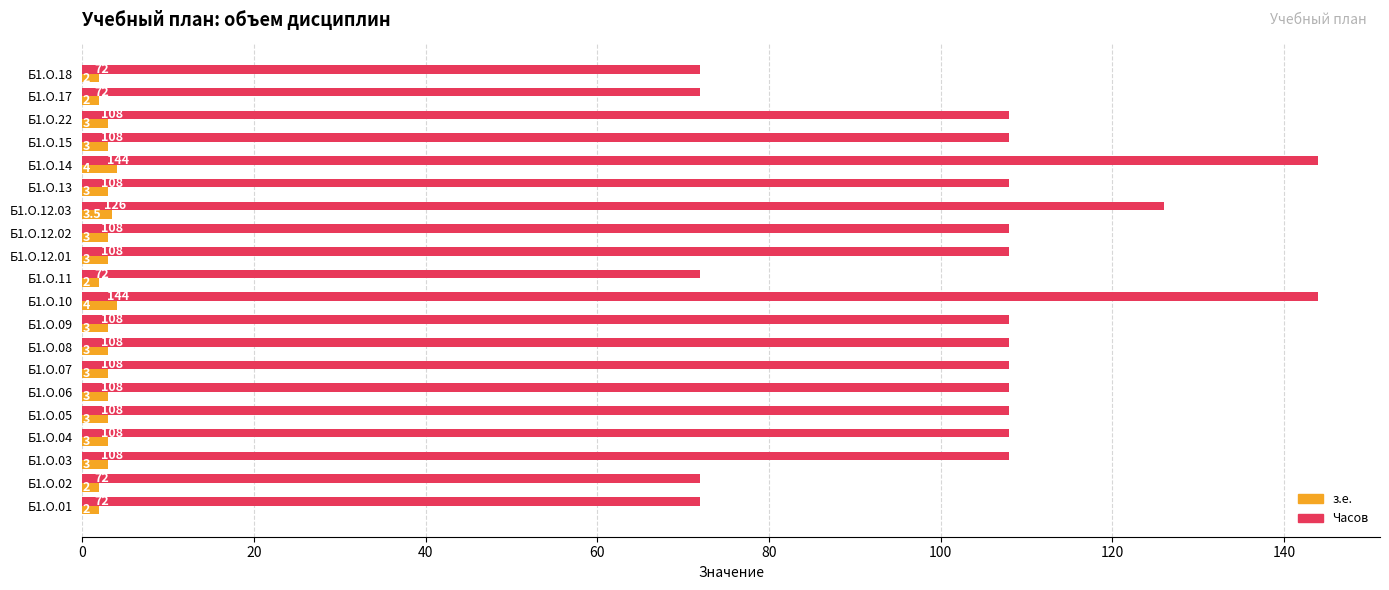

What are all the series names shown in the legend?

з.е., Часов